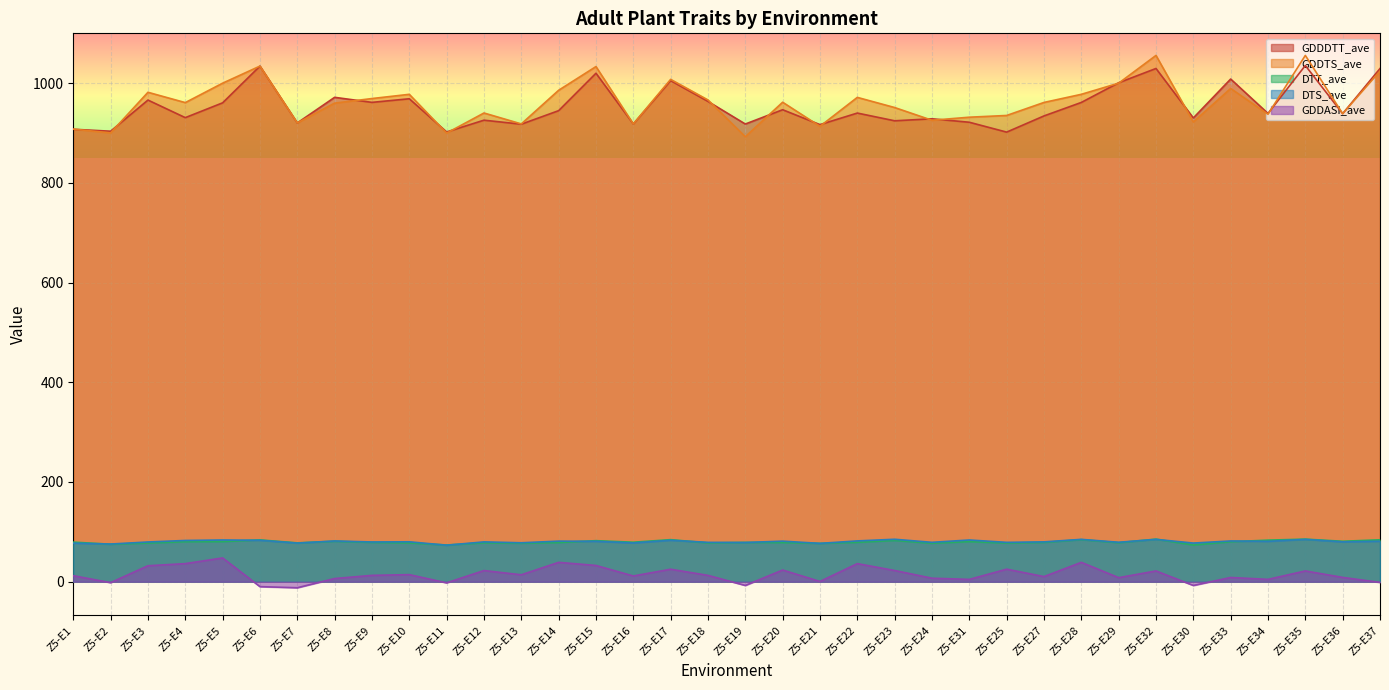

What is the value of the GDDDTT_ave point at the 13th from the left?

917.7